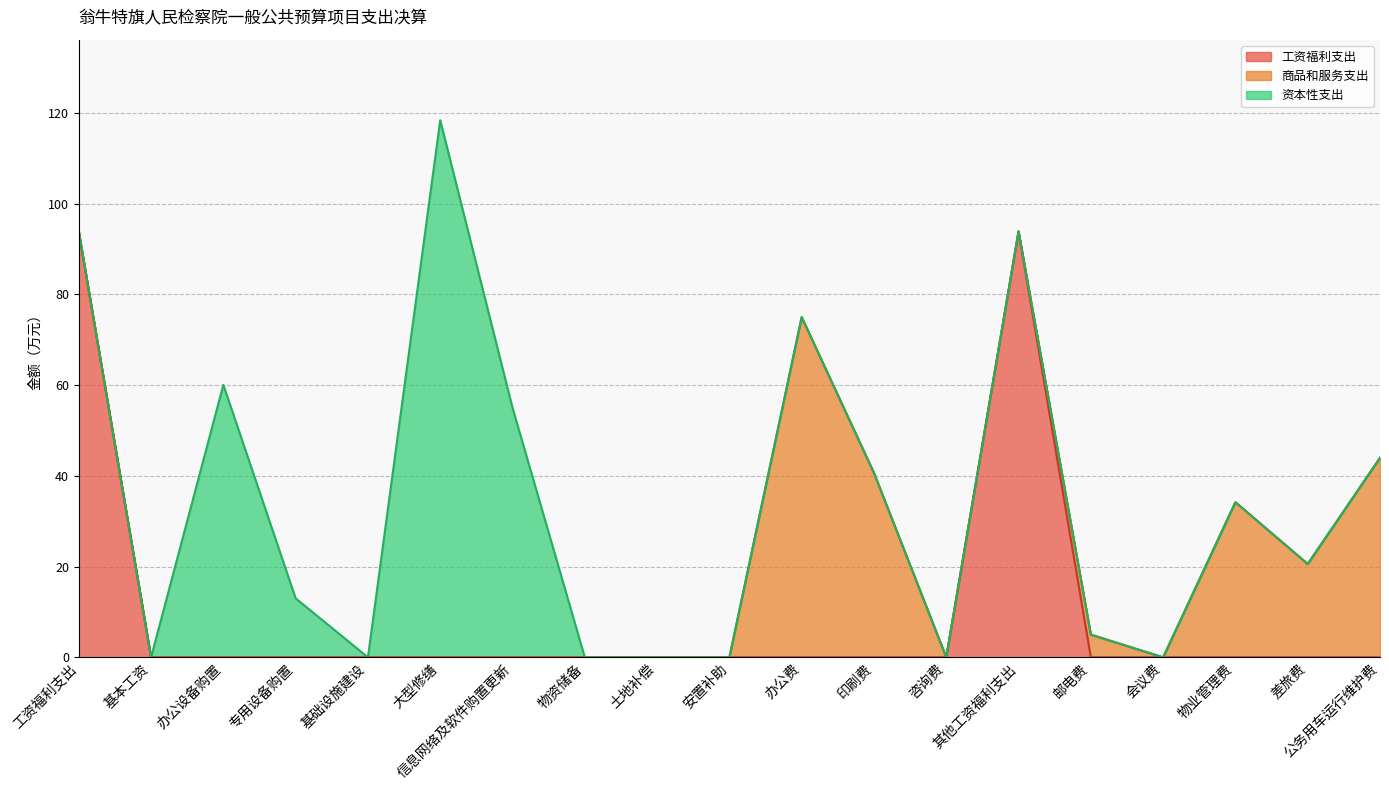

What are all the series names shown in the legend?

工资福利支出, 商品和服务支出, 资本性支出